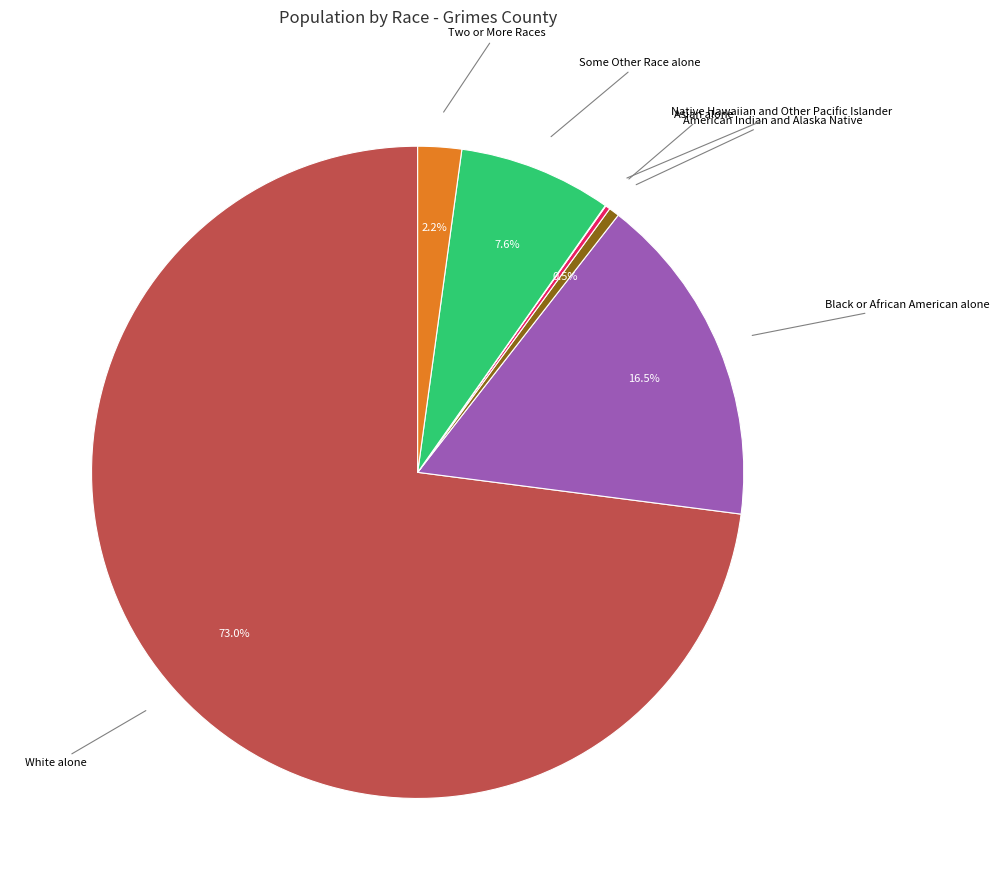

True or false: White alone accounts for 73% of the total.

True